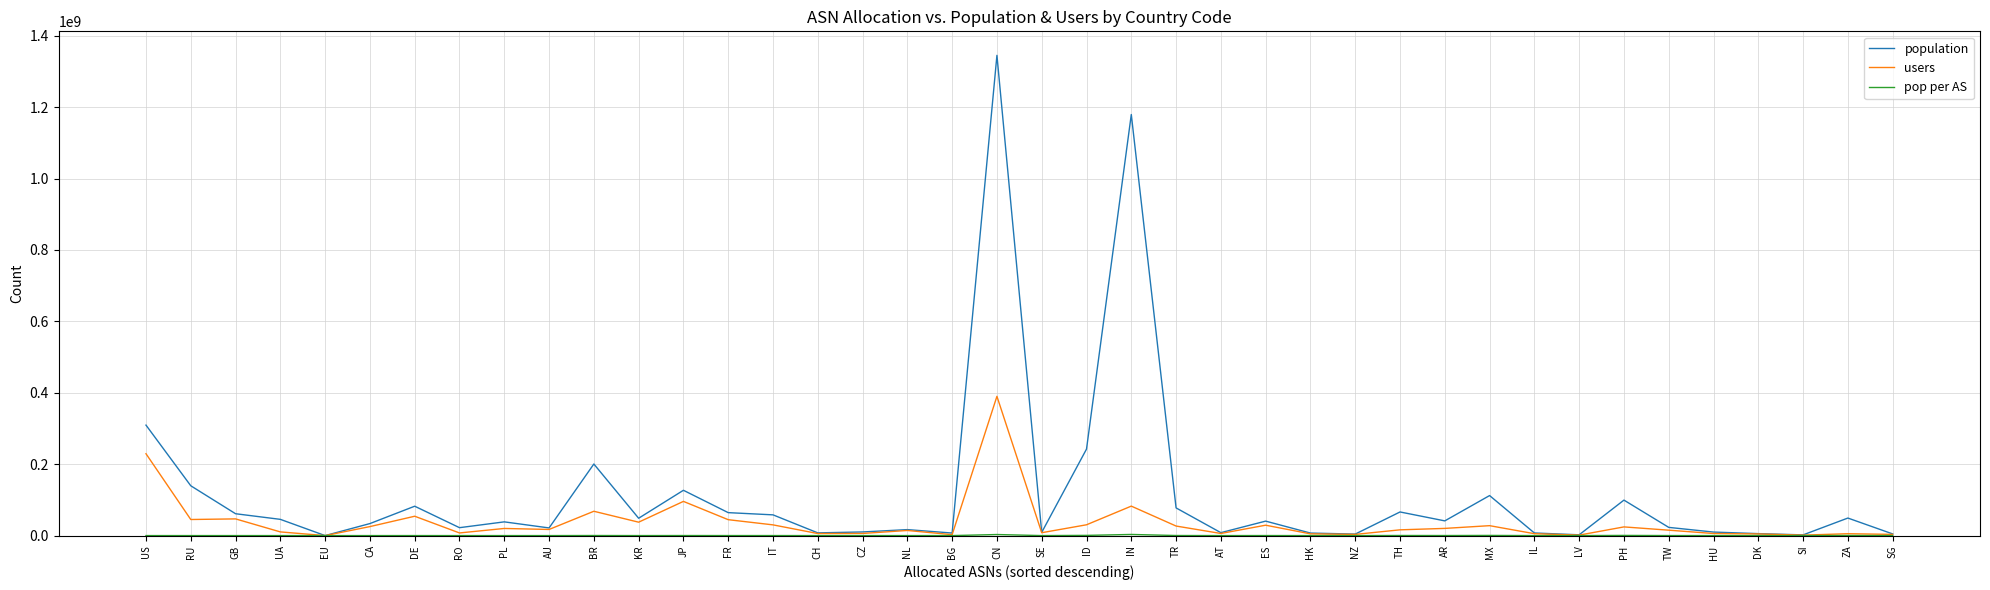

At which label is population closest to 672562064?

US